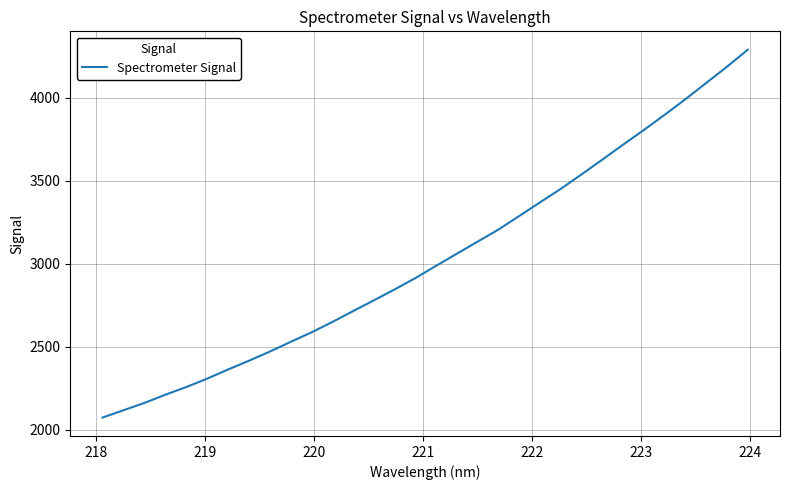

What is the difference between the maximum and minimum values?

2213.4